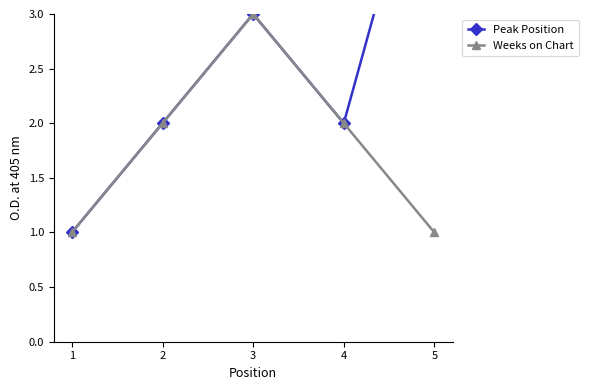

Reading left to right, what are all the values shown in this chart?

Peak Position: 1=1	2=2	3=3	4=2	5=5
Weeks on Chart: 1=1	2=2	3=3	4=2	5=1